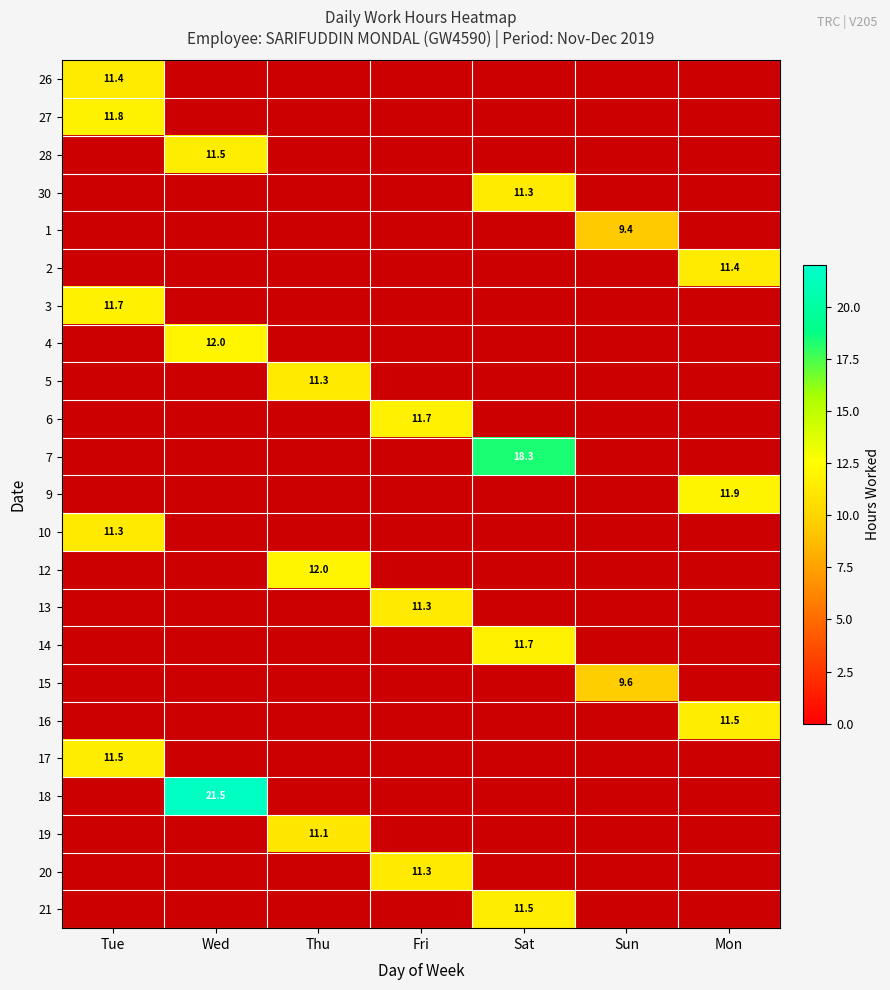

True or false: 4 has a value of 6.7 at Wed.

False